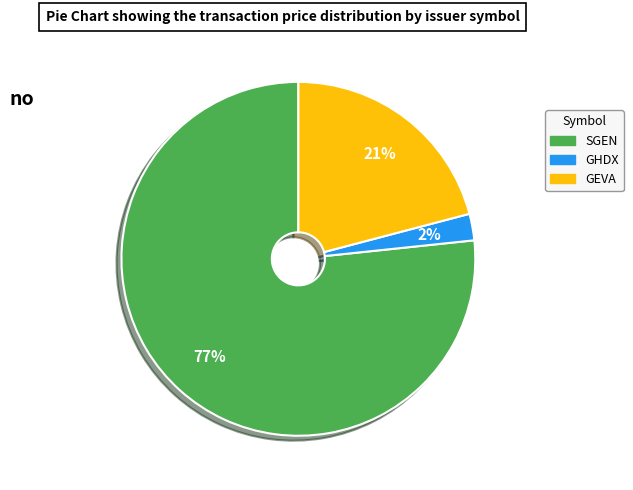

Does any single category account for the majority?

Yes